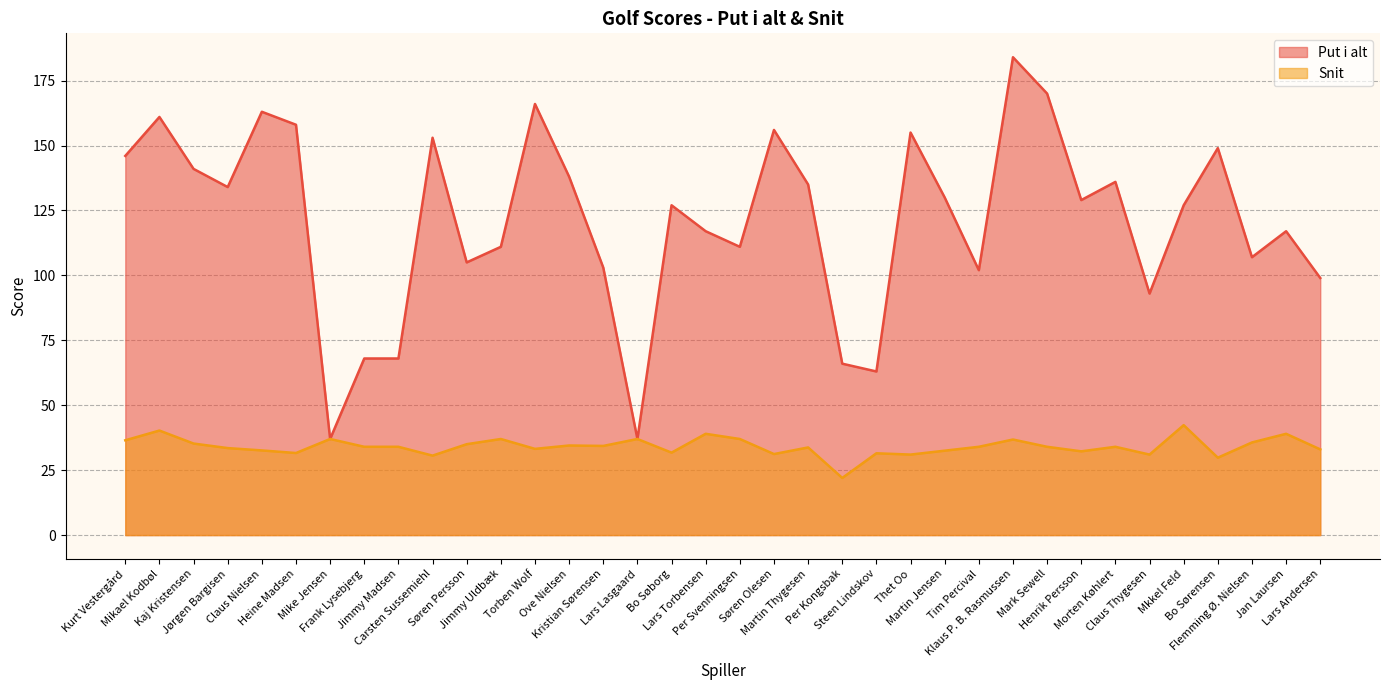

How many lines are shown in the chart?

2